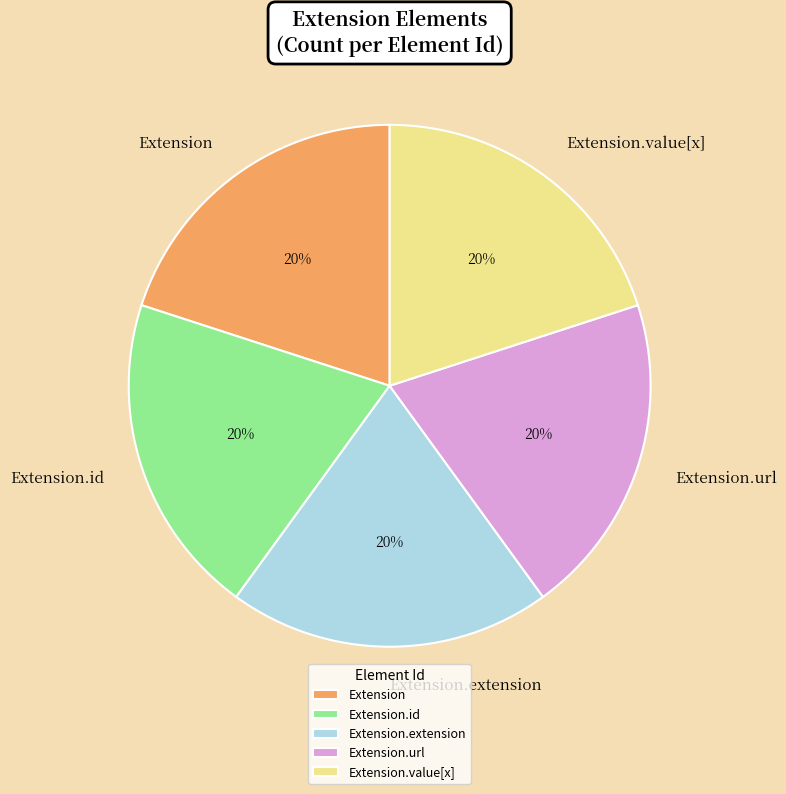

Is the sum of Extension.url and Extension.extension greater than half?

No